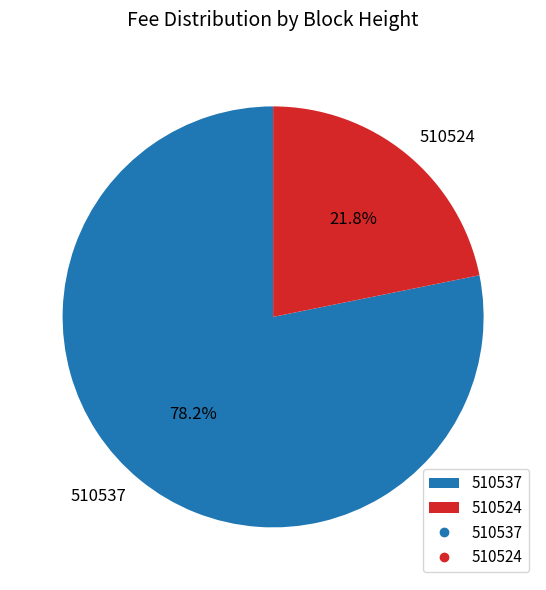

How many segments does this pie chart have?

2